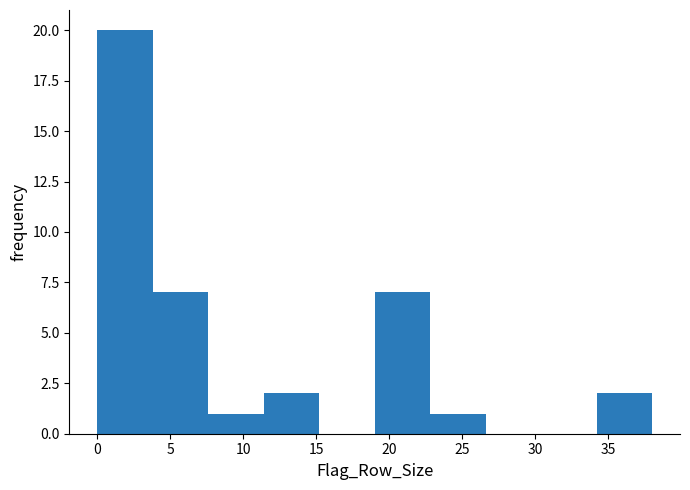

Over which range of the x-axis is the bar tallest?

0.0 to 3.8